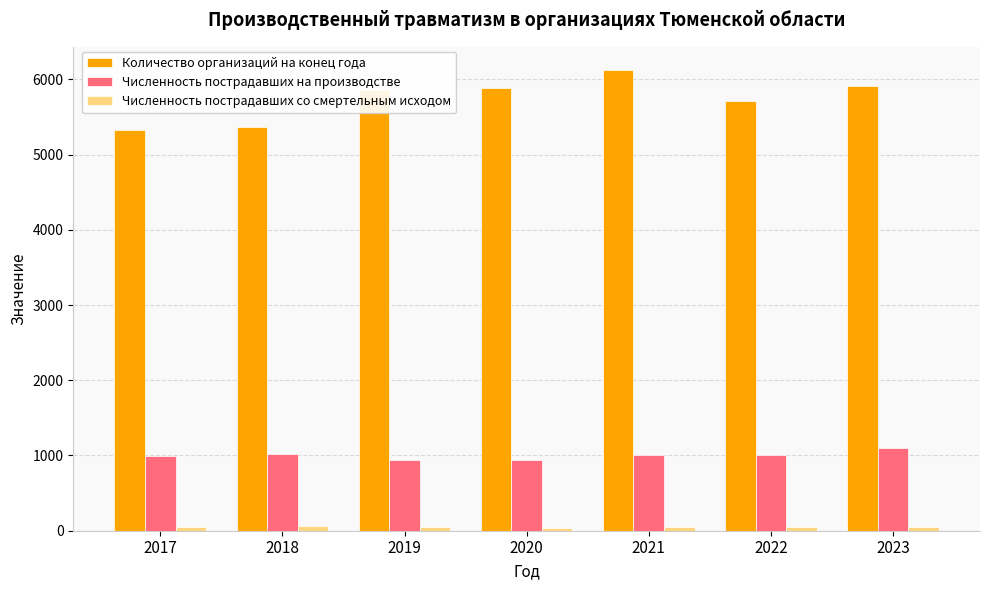

Which series has the largest total across all categories?

Количество организаций на конец года